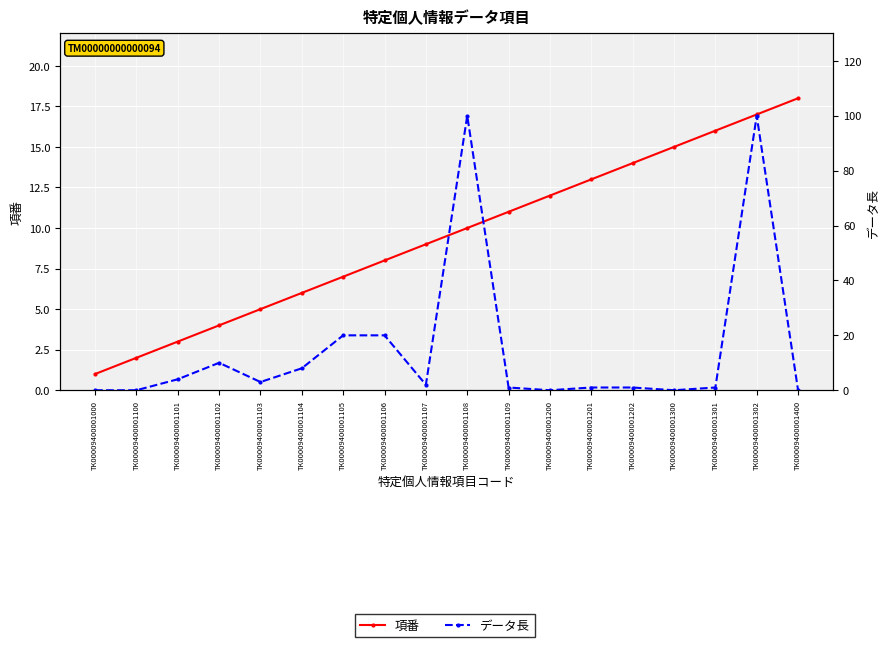

What is the difference between the second highest and minimum values in the データ長 series?

100